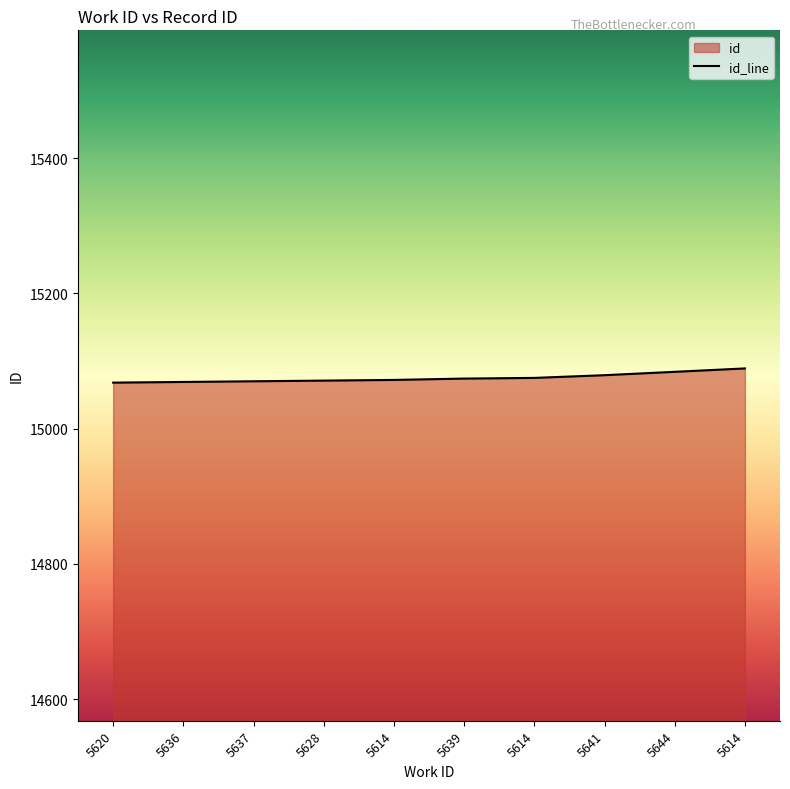

What is the value of the 3rd point from the left?

15070